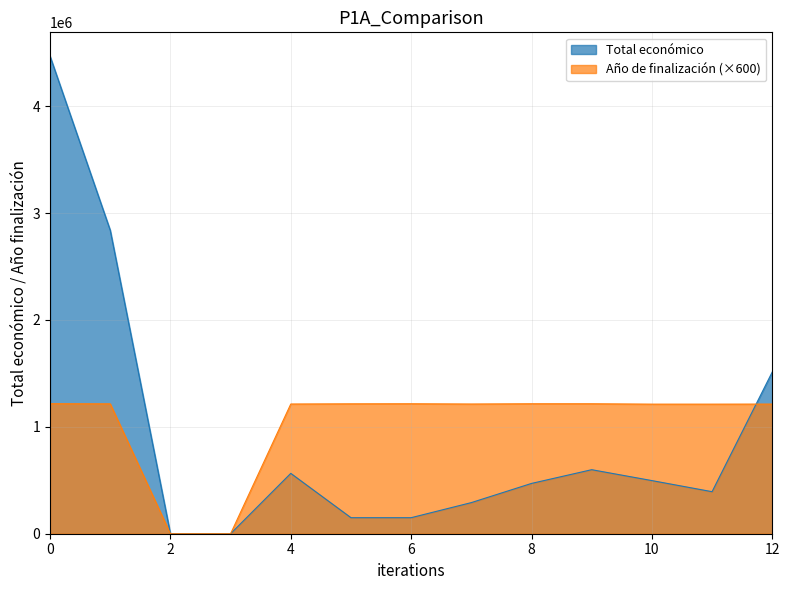

At which label is Total económico closest to 2234269?

2023